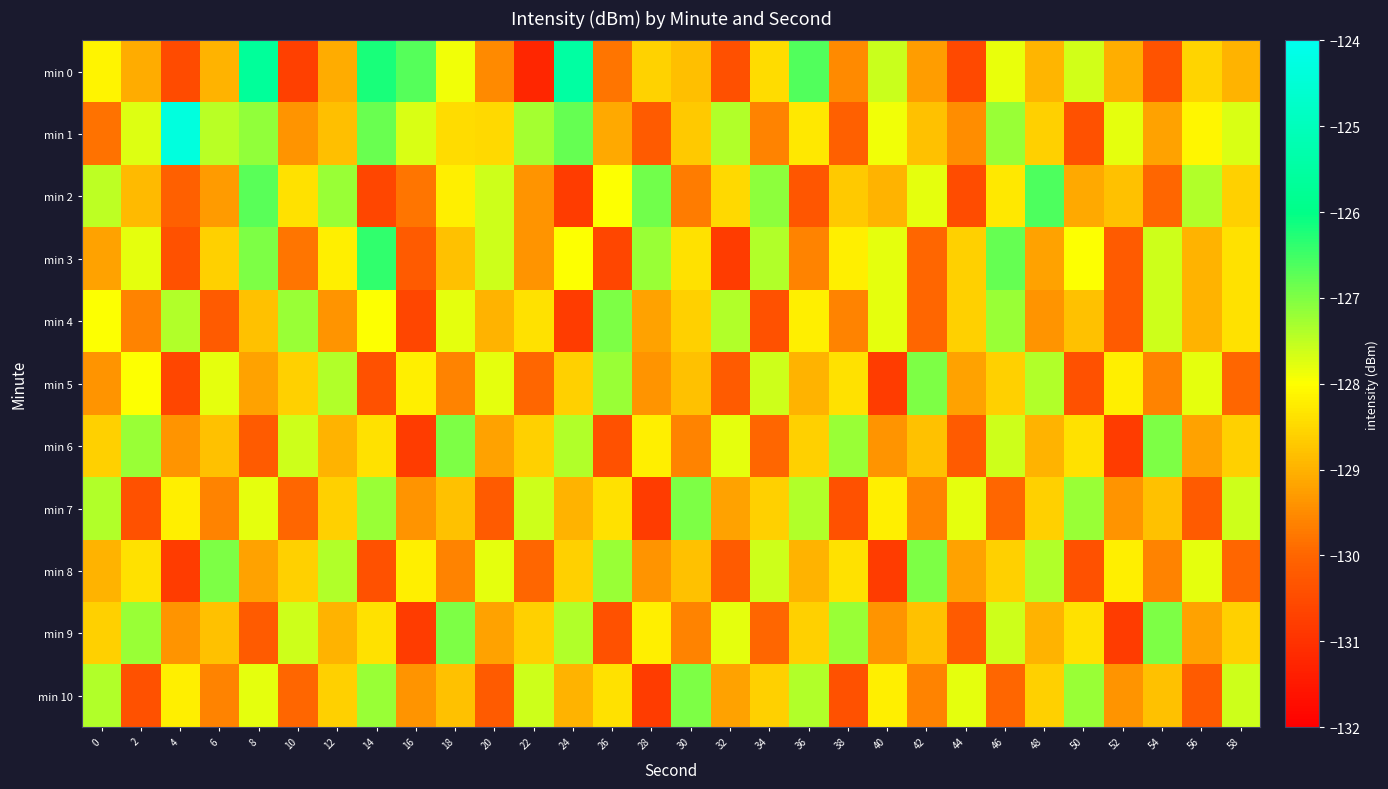

What is the difference between the highest and lowest values at 4?

6.5